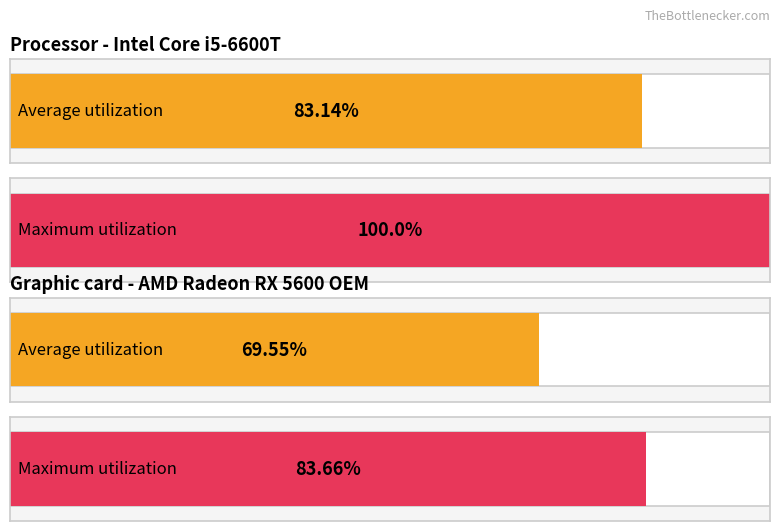

List the series in order of their peak value, lowest first.

Average utilization, Maximum utilization